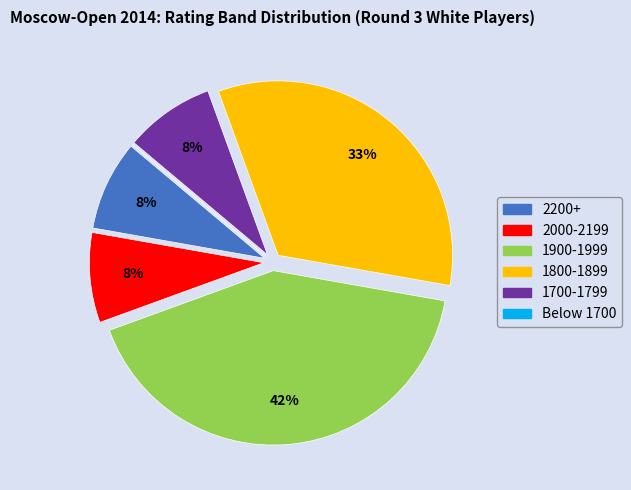

To the nearest percent, what portion does 2200+ represent?

8%